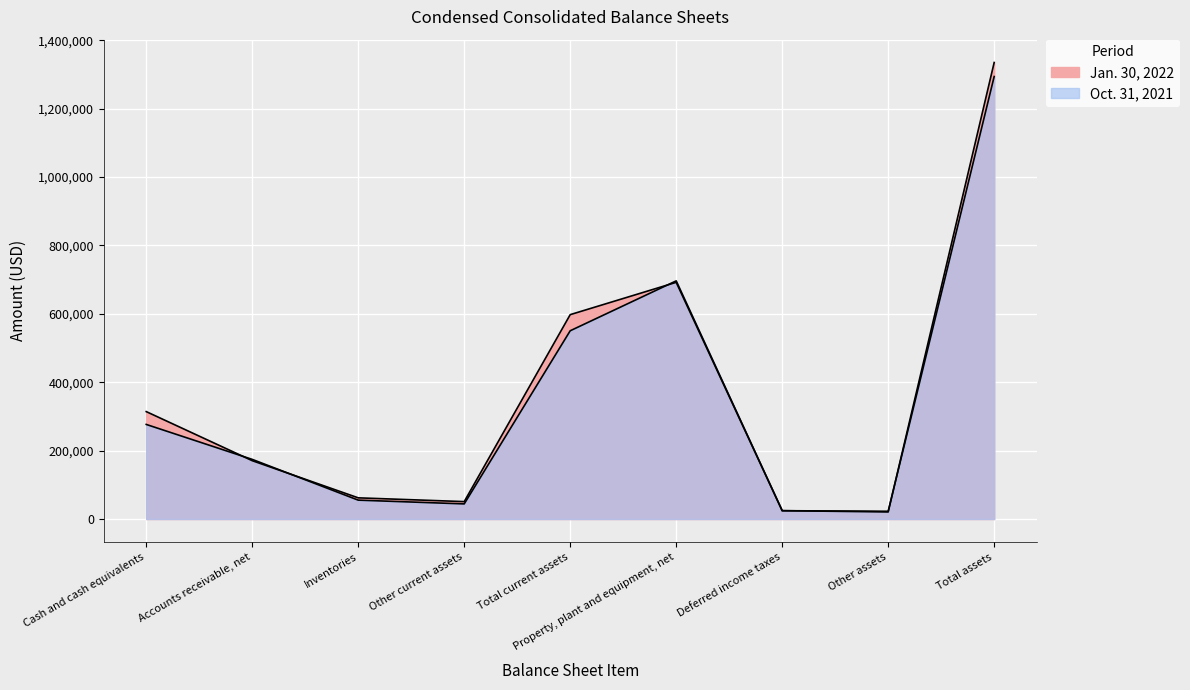

Where do Jan. 30, 2022 and Oct. 31, 2021 first cross each other?

Cash and cash equivalents and Accounts receivable, net